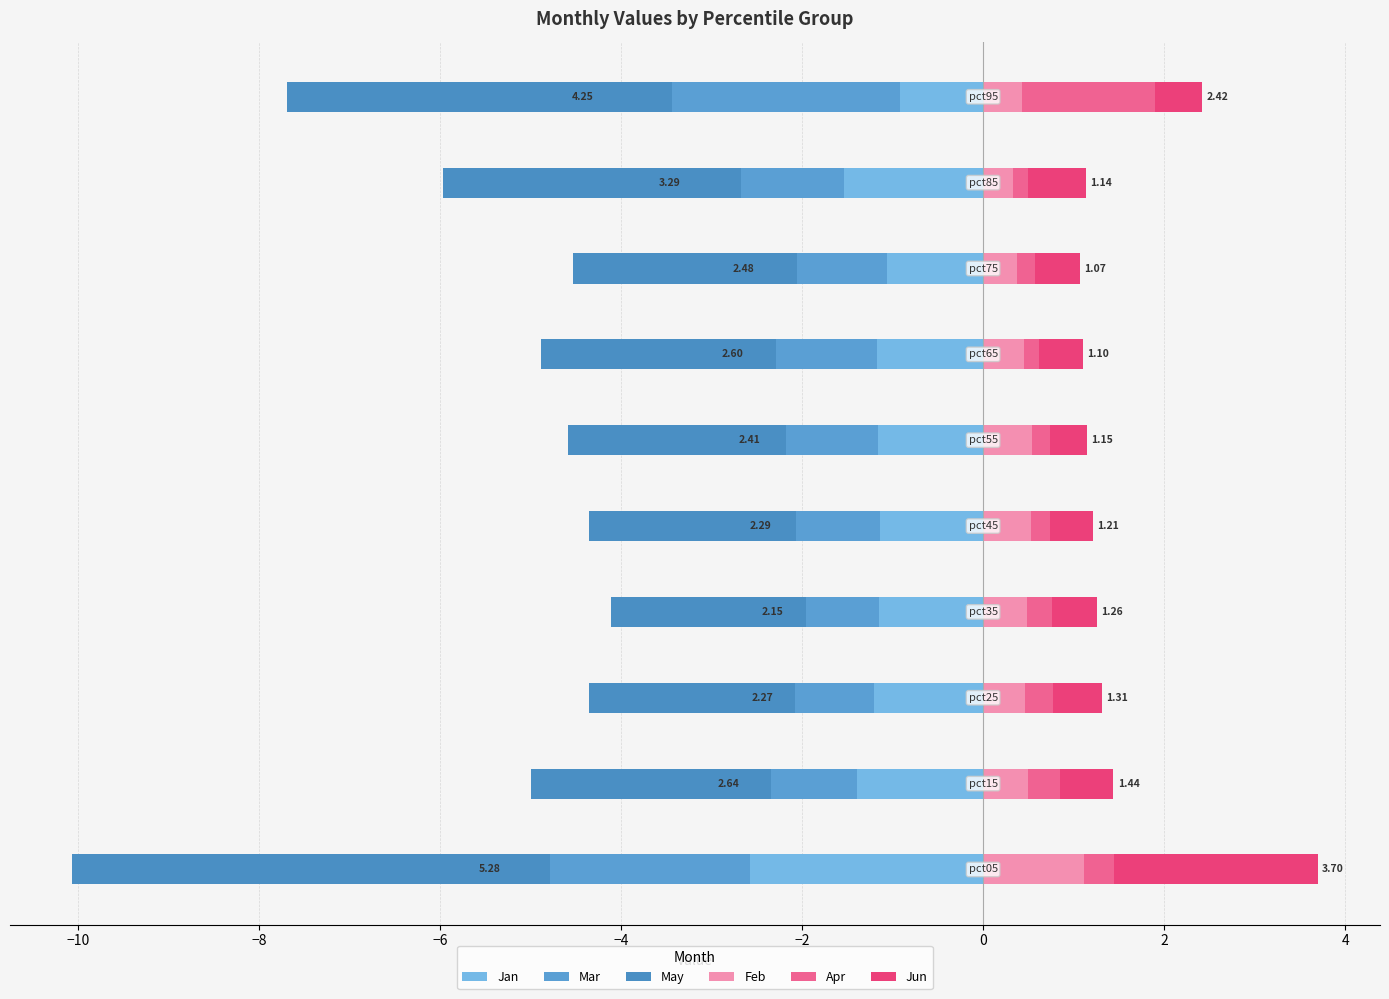

Reading left to right, transcribe all the data shown in this chart.

Jan: −12=-2.6	−10=-1.4	−8=-1.2	−6=-1.2	−4=-1.1	−2=-1.2	0=-1.2	2=-1.1	4=-1.5	6=-0.9
Mar: −12=-4.8	−10=-2.3	−8=-2.1	−6=-2.0	−4=-2.1	−2=-2.2	0=-2.3	2=-2.1	4=-2.7	6=-3.4
May: −12=-5.3	−10=-2.6	−8=-2.3	−6=-2.2	−4=-2.3	−2=-2.4	0=-2.6	2=-2.5	4=-3.3	6=-4.3
Feb: −12=1.1	−10=0.5	−8=0.5	−6=0.5	−4=0.5	−2=0.5	0=0.5	2=0.4	4=0.3	6=0.4
Apr: −12=0.3	−10=0.4	−8=0.3	−6=0.3	−4=0.2	−2=0.2	0=0.2	2=0.2	4=0.2	6=1.5
Jun: −12=2.3	−10=0.6	−8=0.5	−6=0.5	−4=0.5	−2=0.4	0=0.5	2=0.5	4=0.6	6=0.5